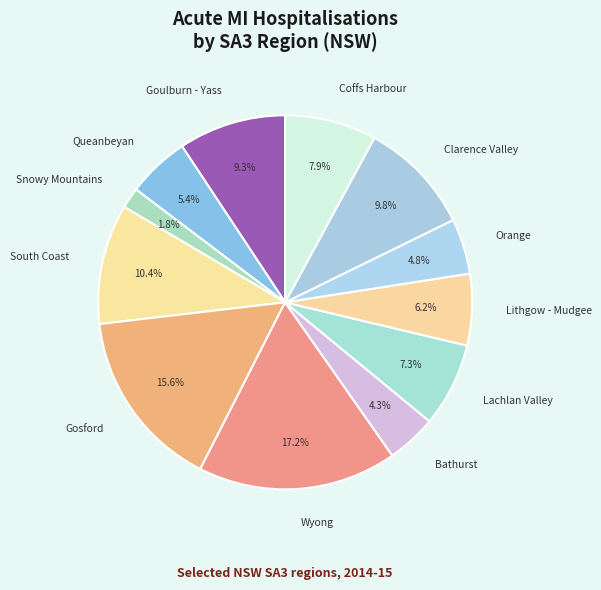

Which category has the biggest portion of the pie?

Wyong